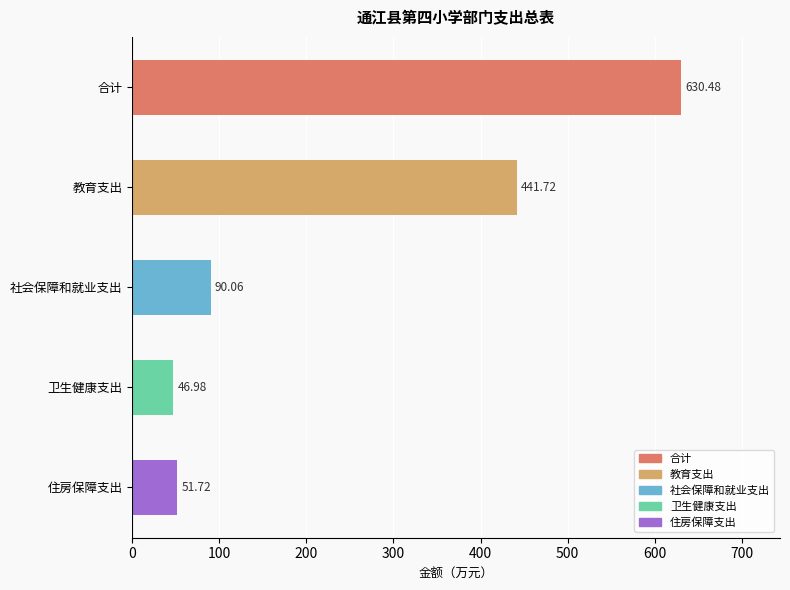

Rank the categories by value from highest to lowest.

合计, 教育支出, 社会保障和就业支出, 住房保障支出, 卫生健康支出